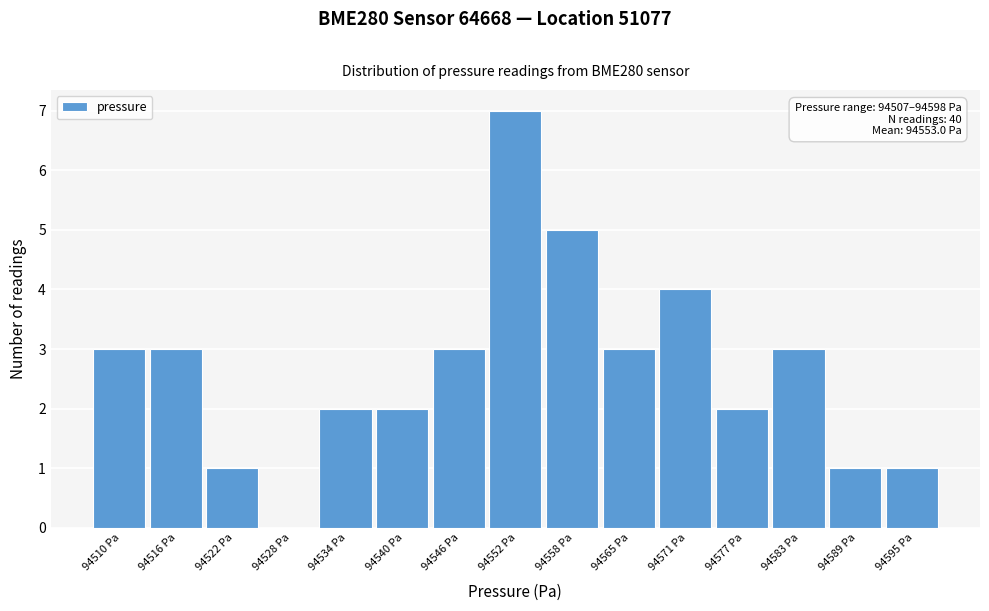

Which range on the x-axis has the tallest bar?

94549 to 94555